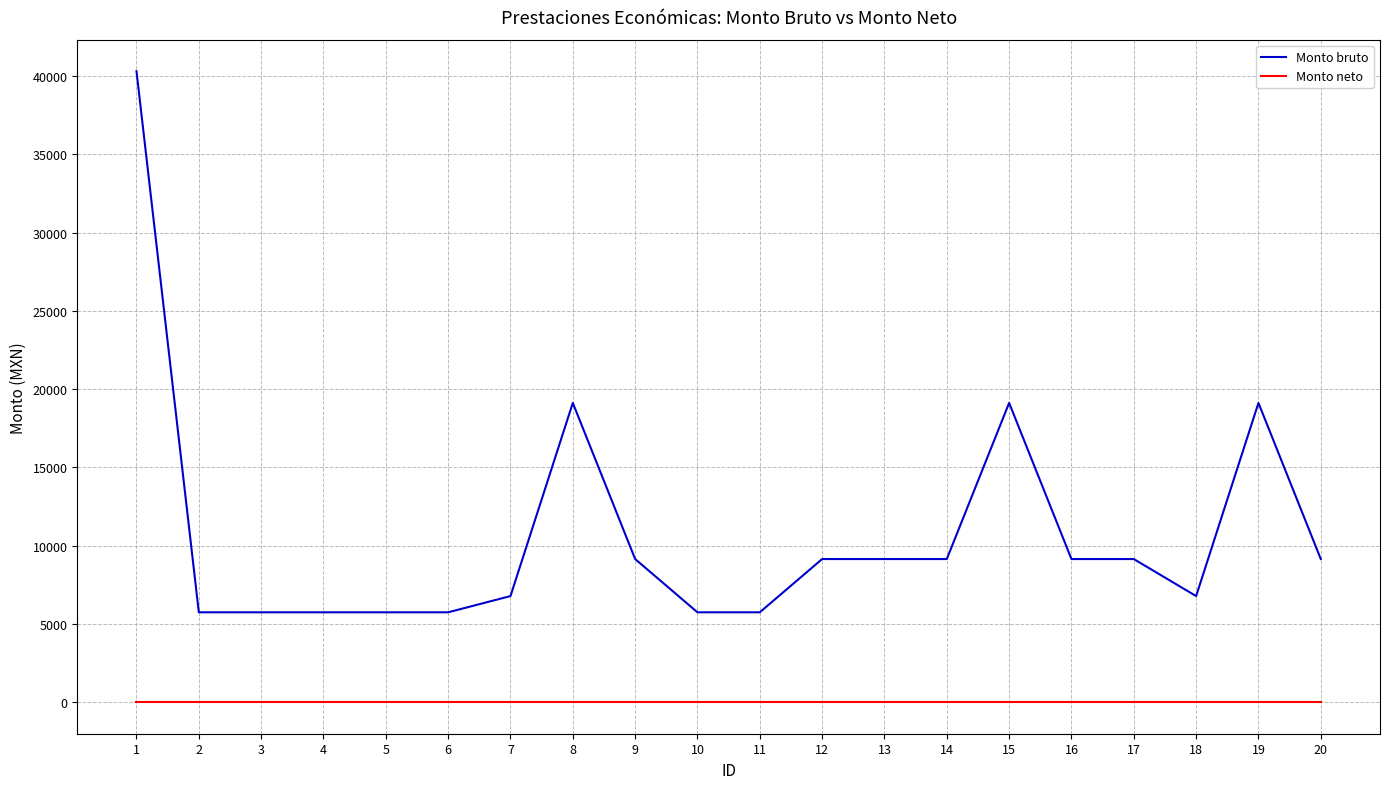

What are all the series names shown in the legend?

Monto bruto, Monto neto